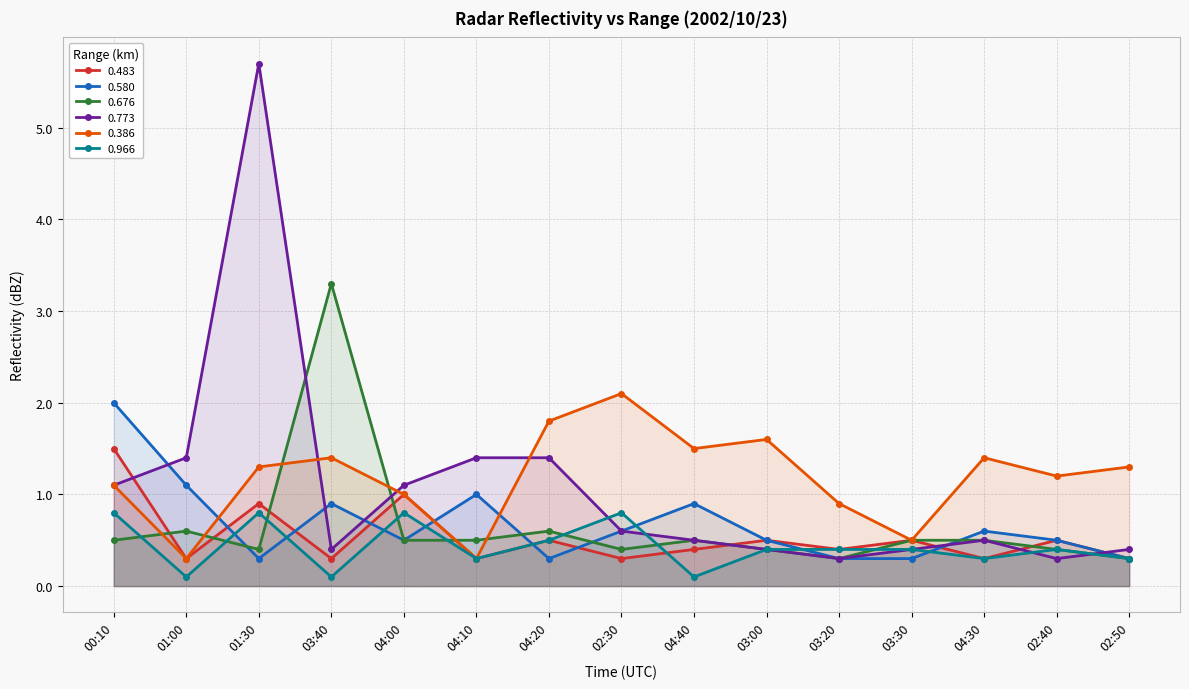

What is the total value across all series at 04:40?

3.9